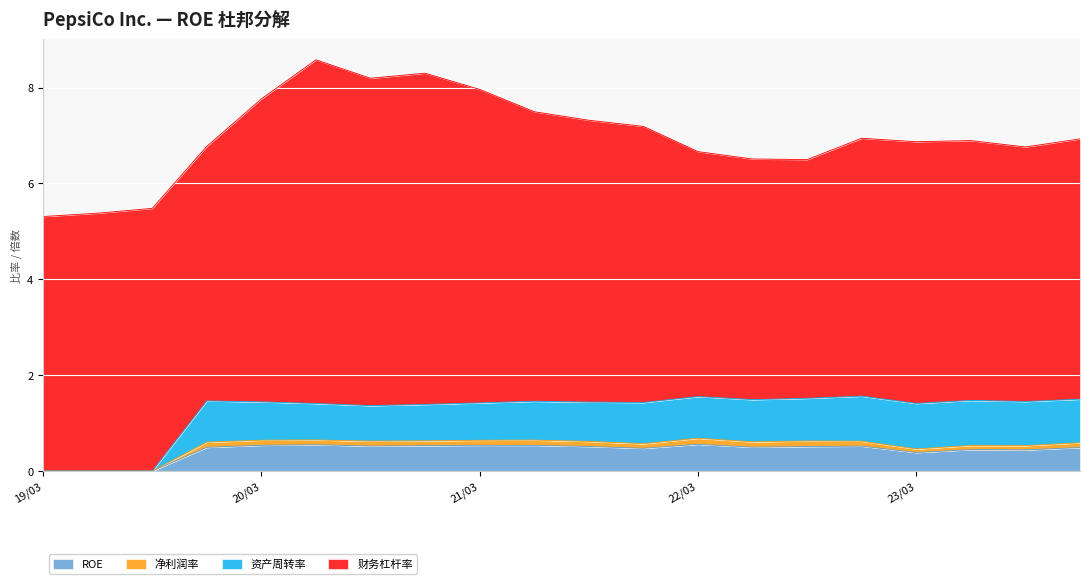

Where does the 资产周转率 series first go above 1?

2019-12-28